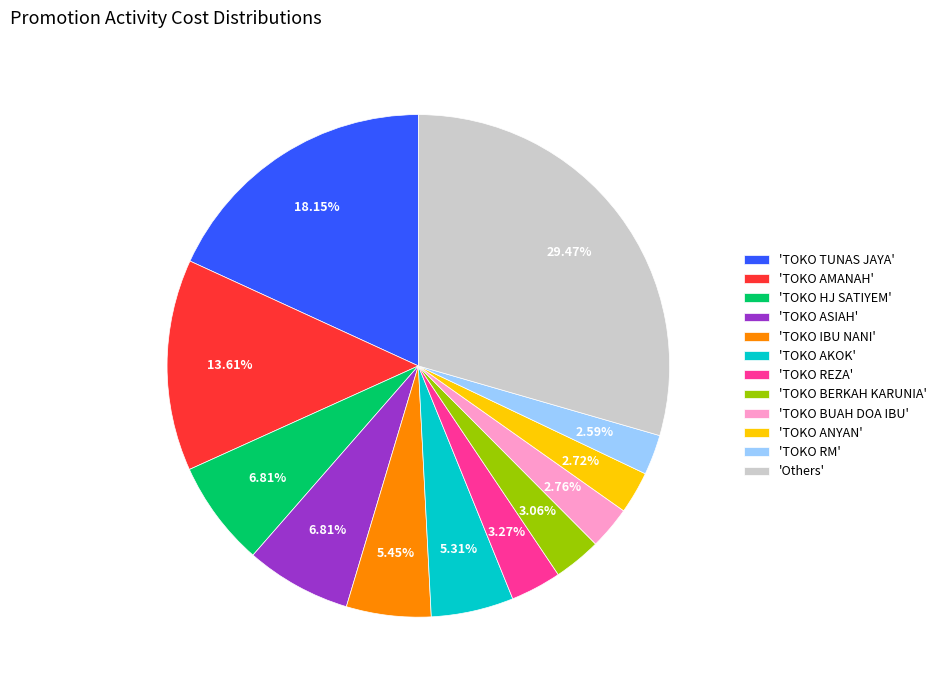

Which slice is the largest?

'Others'